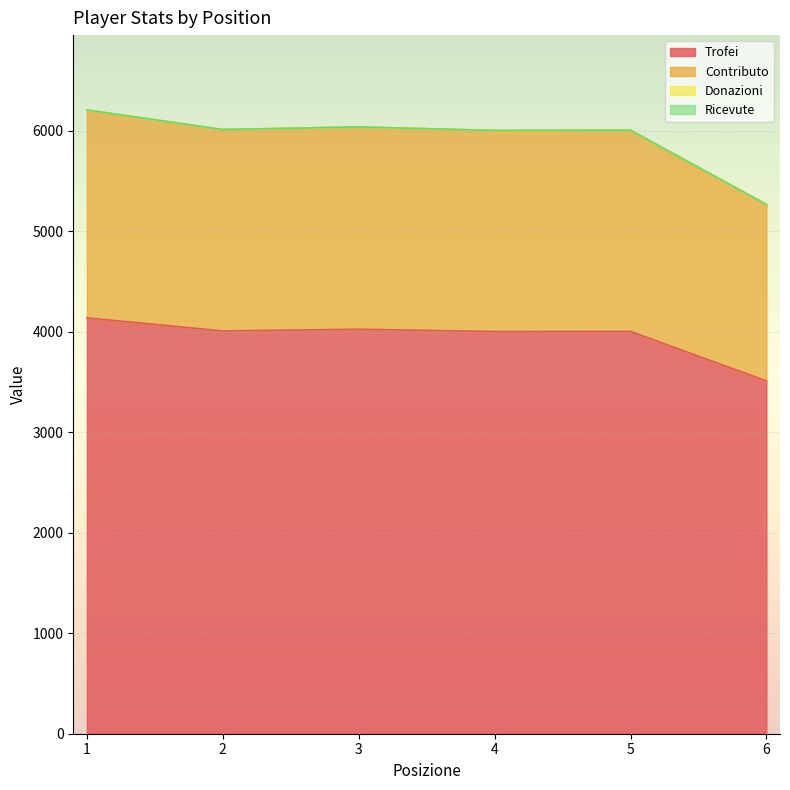

At which category does Trofei reach its first local valley?

2